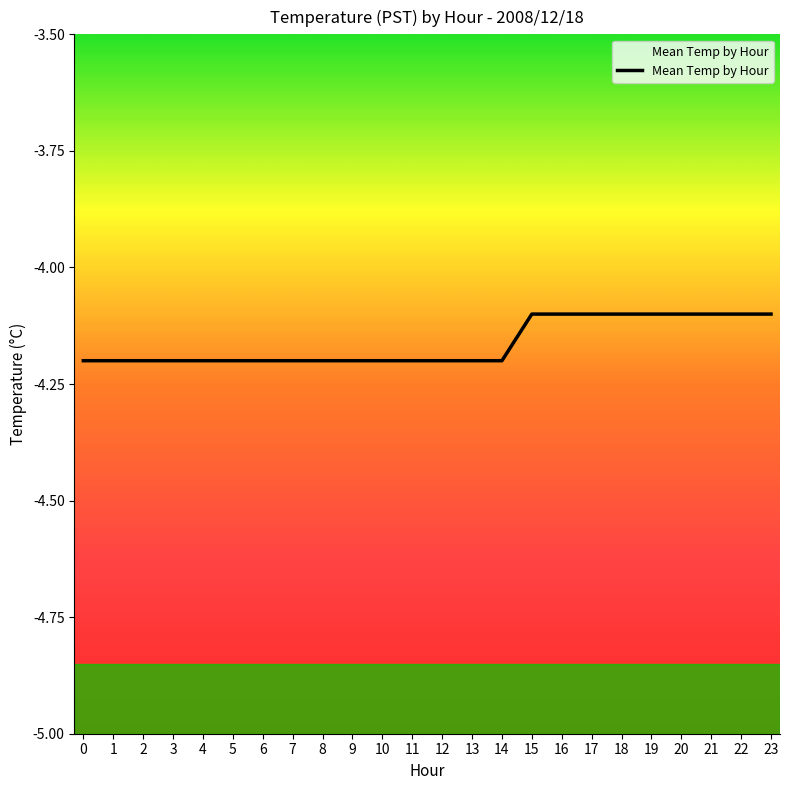

What is the difference between the second highest and minimum values?

0.1